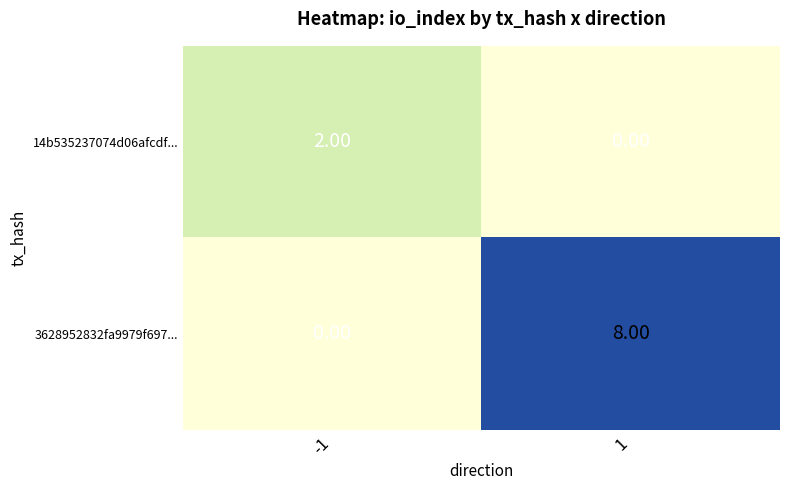

Rank the series at -1 from lowest to highest value.

3628952832fa9979f697..., 14b535237074d06afcdf...